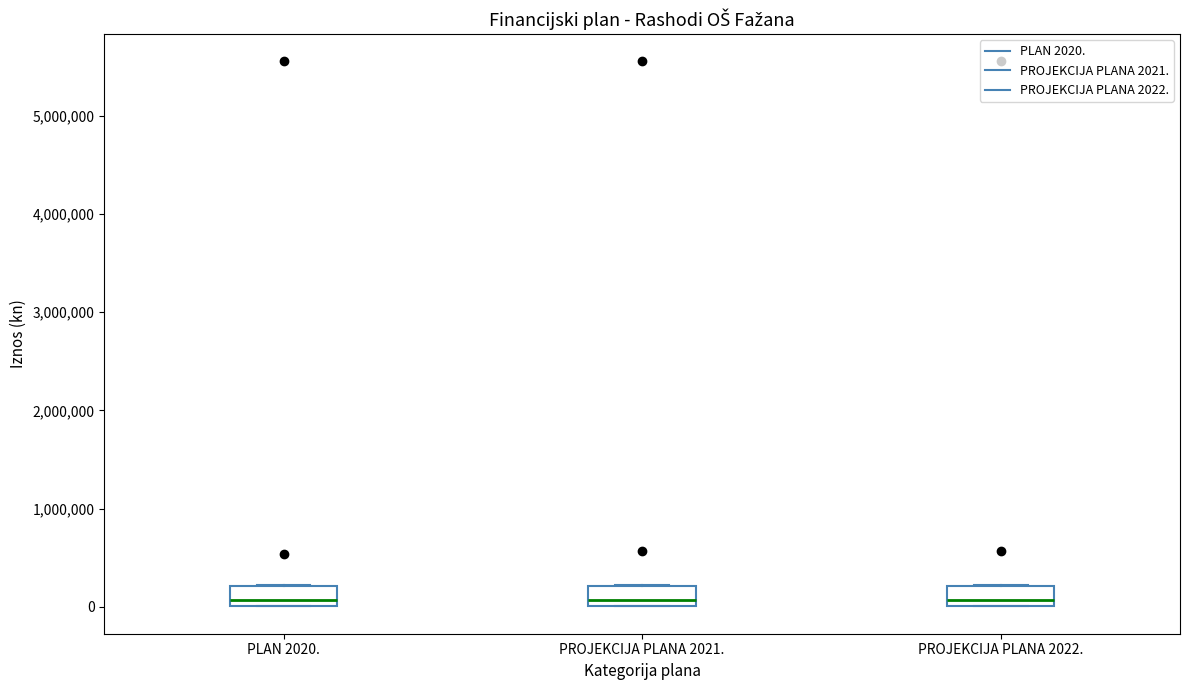

Reading left to right, transcribe this box plot: for each box, give where its median line is, the range the box spans, and where its two whiskers end, as read against the y-axis. The values are not printed on the chart, so give them approximately, as read against the axis.

PLAN 2020.: median 100000, box 0 to 200000, whiskers 0 to 200000
PROJEKCIJA PLANA 2021.: median 100000, box 0 to 200000, whiskers 0 to 200000
PROJEKCIJA PLANA 2022.: median 100000, box 0 to 200000, whiskers 0 to 200000